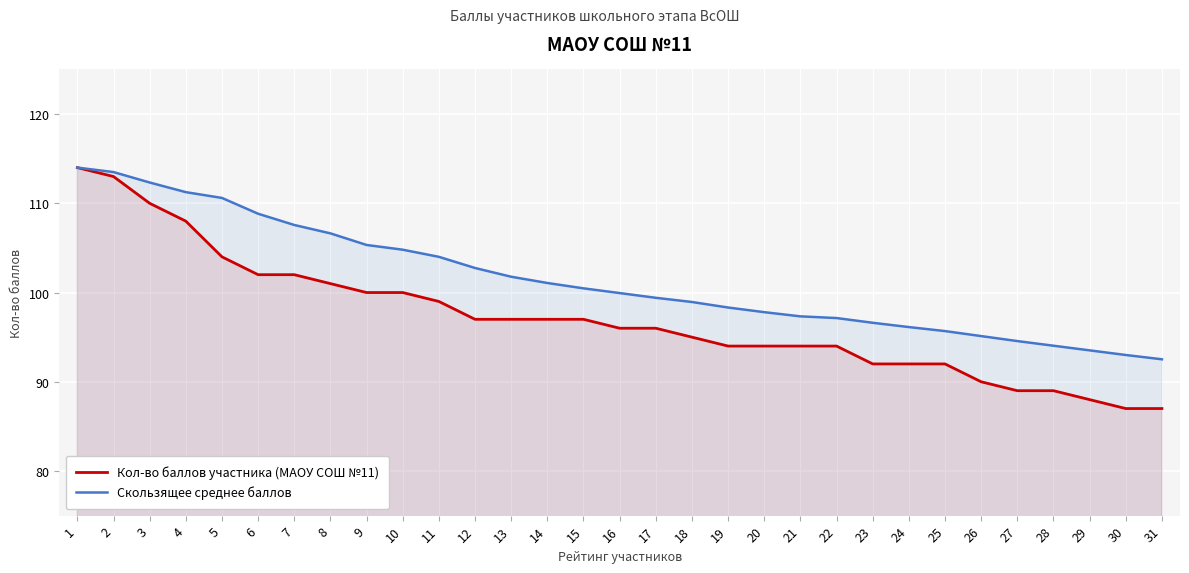

Reading left to right, list all the values displayed in this chart.

Кол-во баллов участника (МАОУ СОШ №11): 114.0	113.0	110.0	108.0	104.0	102.0	102.0	101.0	100.0	100.0	99.0	97.0	97.0	97.0	97.0	96.0	96.0	95.0	94.0	94.0	94.0	94.0	92.0	92.0	92.0	90.0	89.0	89.0	88.0	87.0	87.0
Скользящее среднее баллов: 114.0	113.5	112.3	111.2	110.6	108.8	107.6	106.6	105.3	104.8	104.0	102.8	101.8	101.1	100.5	99.9	99.4	98.9	98.3	97.8	97.3	97.1	96.6	96.1	95.7	95.1	94.6	94.0	93.5	93.0	92.5